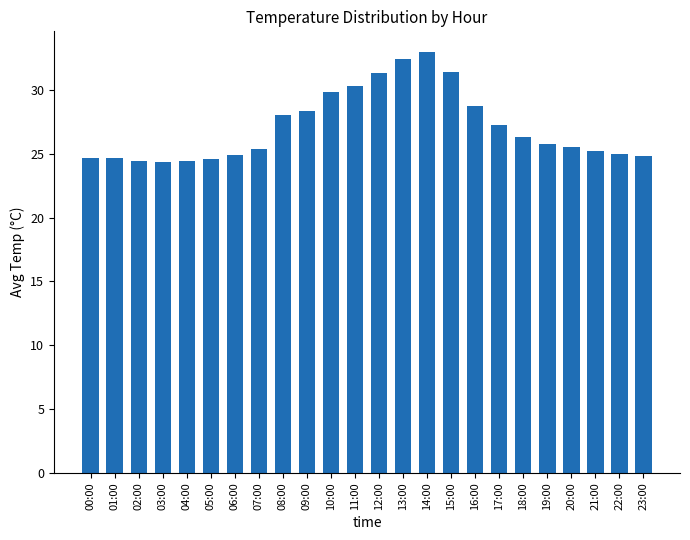

Count the number of categories in the chart.

24